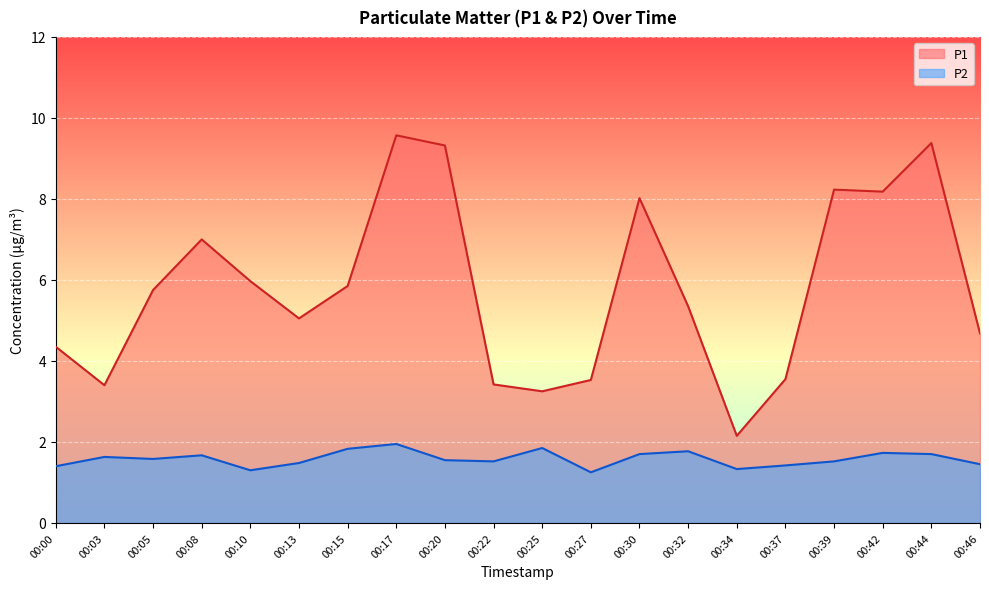

Which category has the lowest value in the P1 series?

00:34